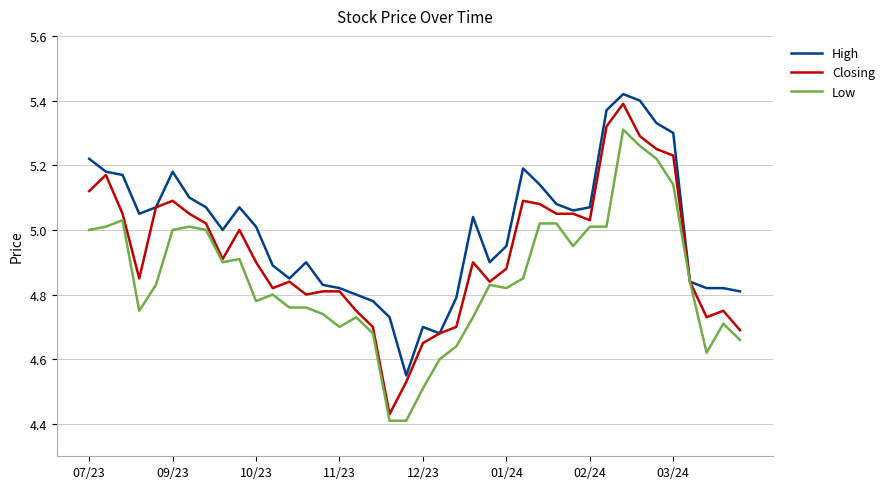

Which series has the largest range (max minus min)?

Closing